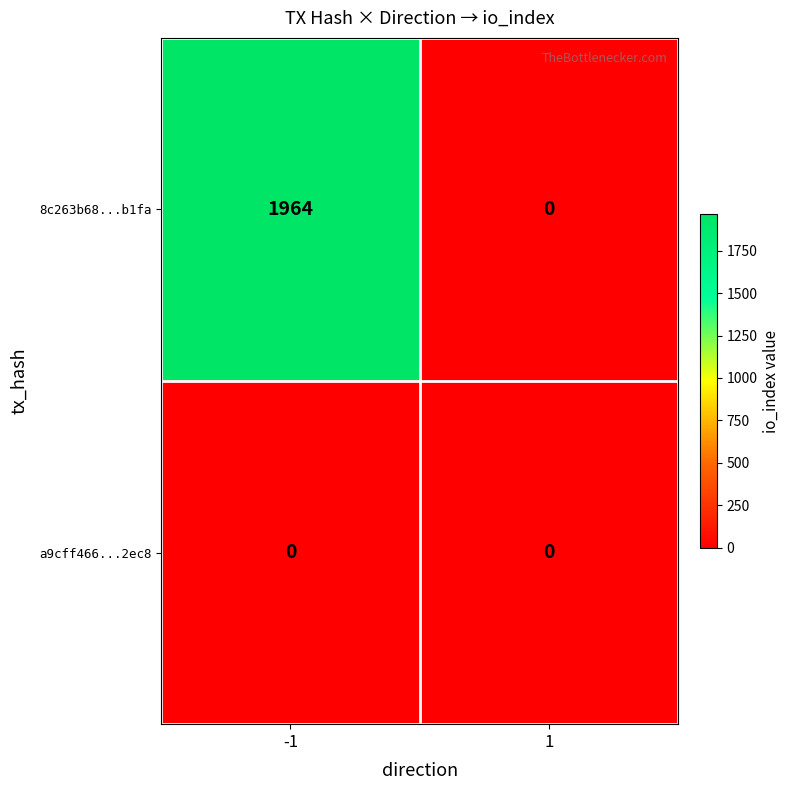

Is it true that a9cff466...2ec8 equals 0 at 1?

True